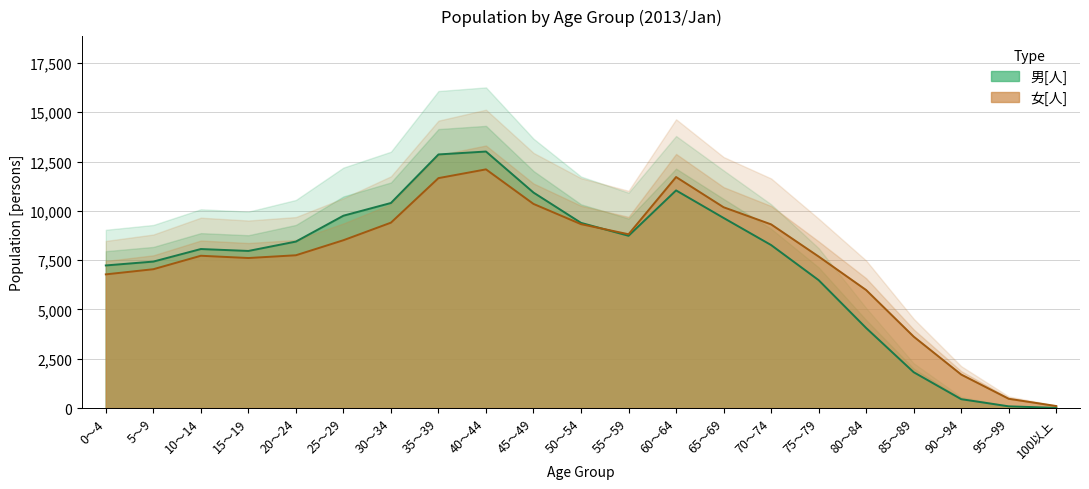

True or false: 女[人] has more than 0 points higher than both neighbors.

True